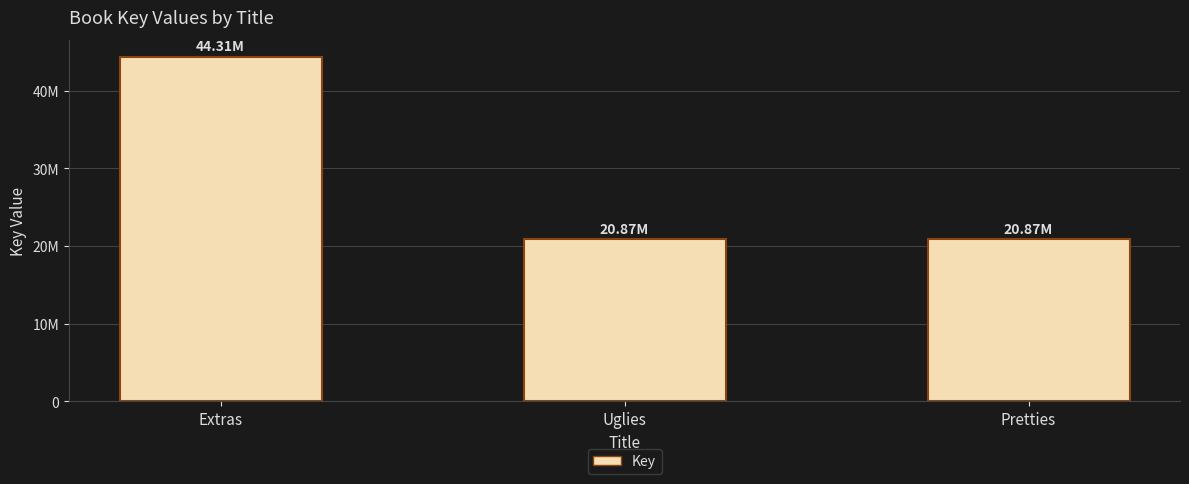

Rank the categories by value from lowest to highest.

Uglies, Pretties, Extras